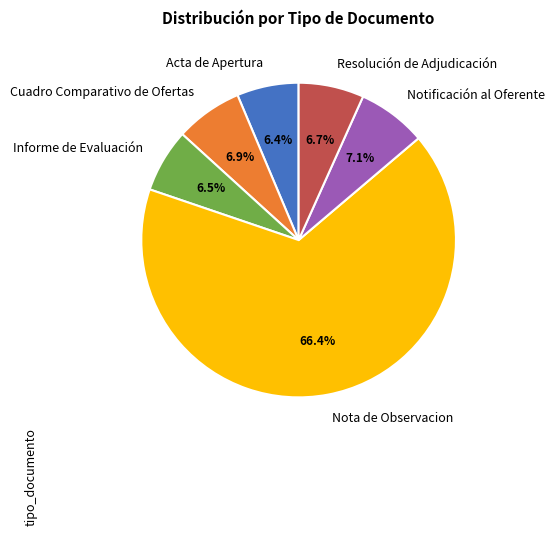

Which category has the biggest portion of the pie?

Nota de Observacion